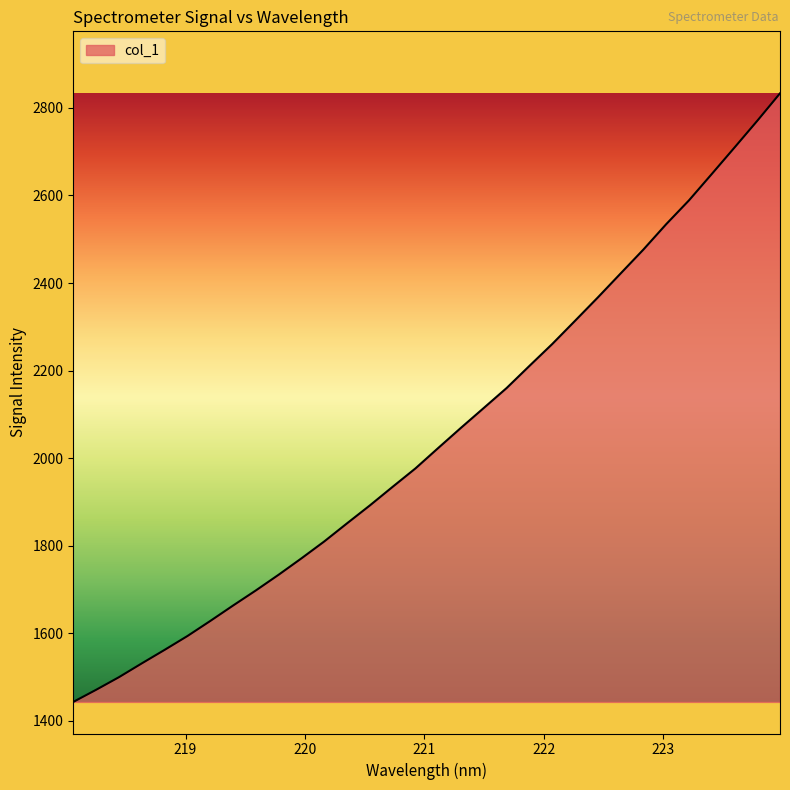

What is the smallest value displayed?

1443.0